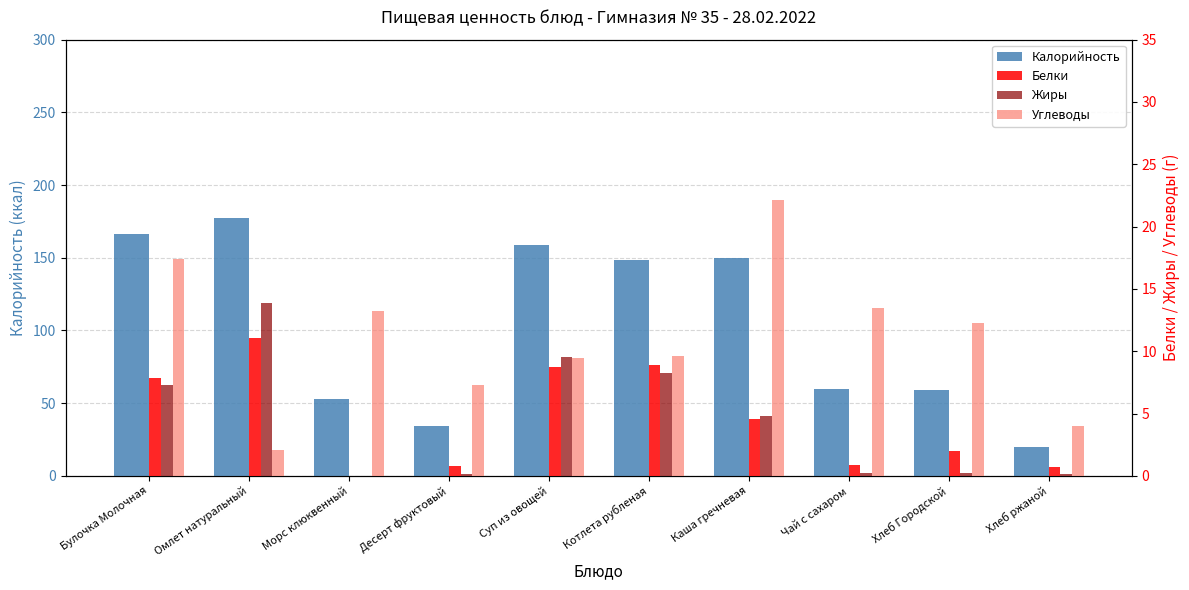

What is the spread (max minus min) of values at Чай с сахаром?

59.3